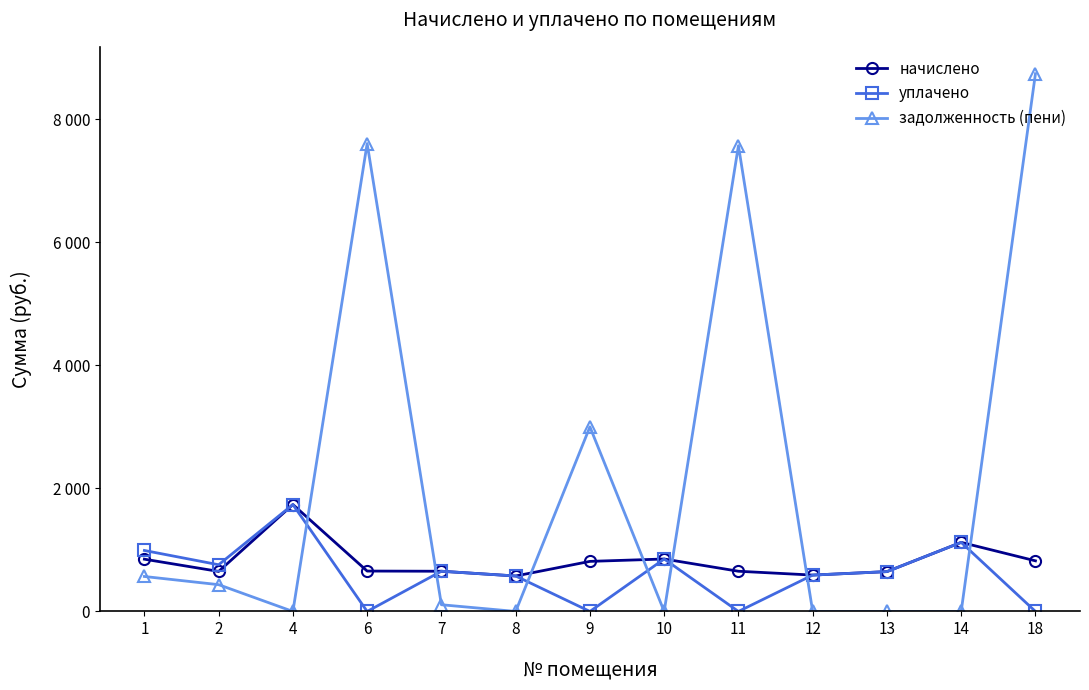

At which category does уплачено reach its first local valley?

2